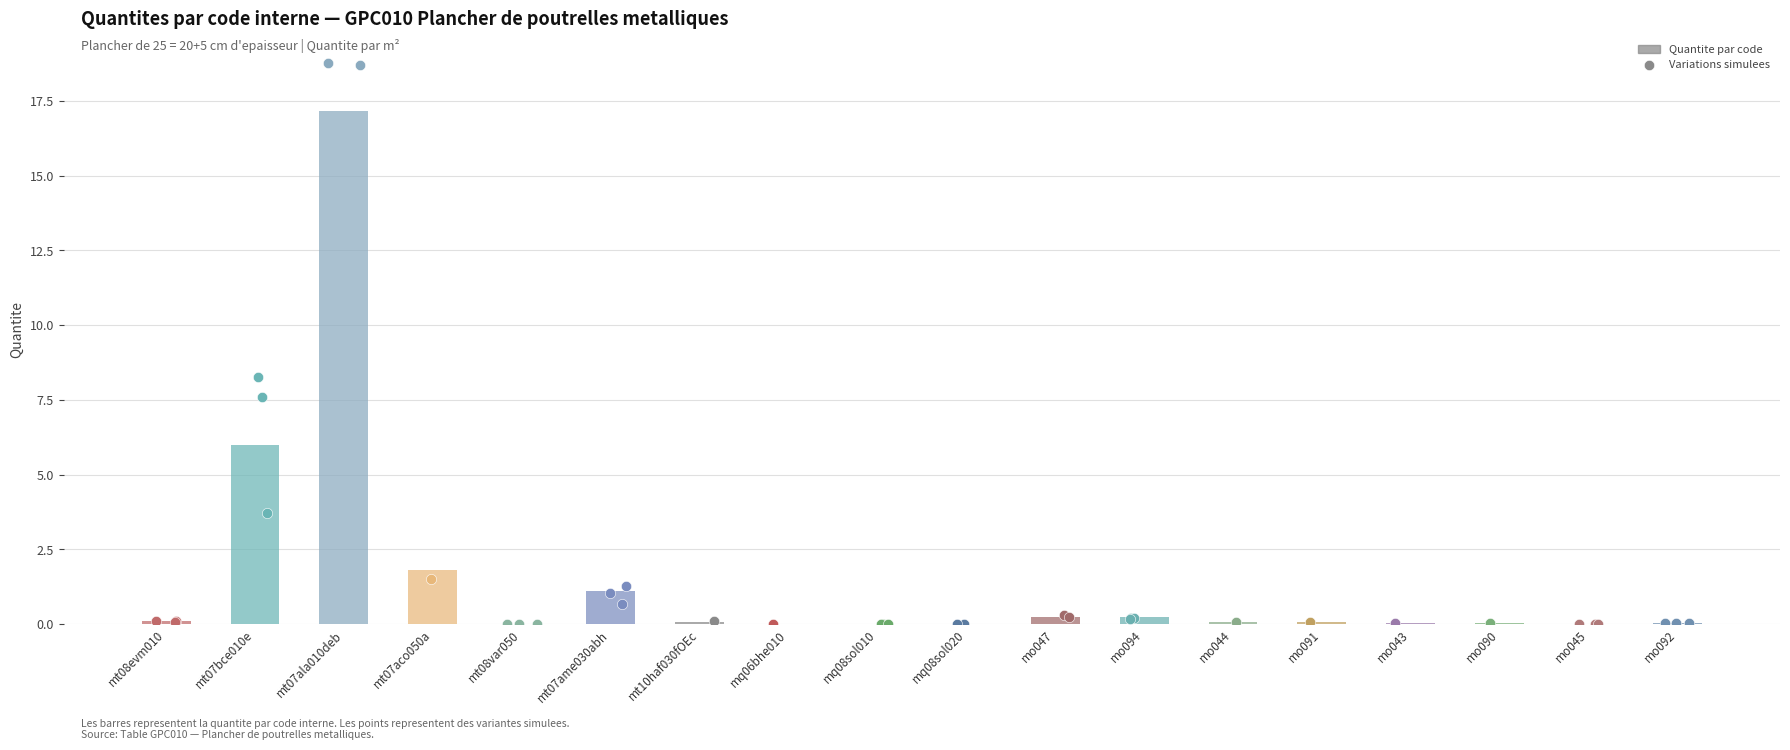

Between mo044 and mo090, which is larger?

mo044